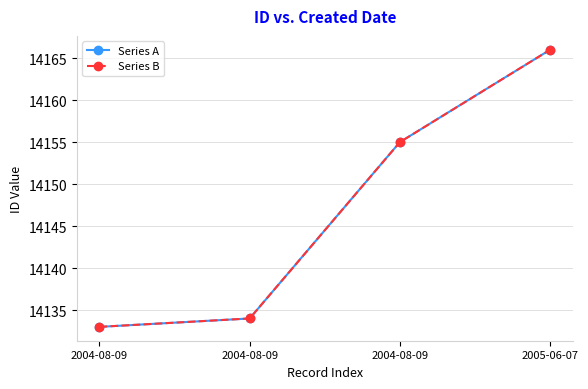

Reading left to right, what are all the values shown in this chart?

Series A: 2004-08-09=14133	2004-08-09=14134	2004-08-09=14155	2005-06-07=14166
Series B: 2004-08-09=14133	2004-08-09=14134	2004-08-09=14155	2005-06-07=14166